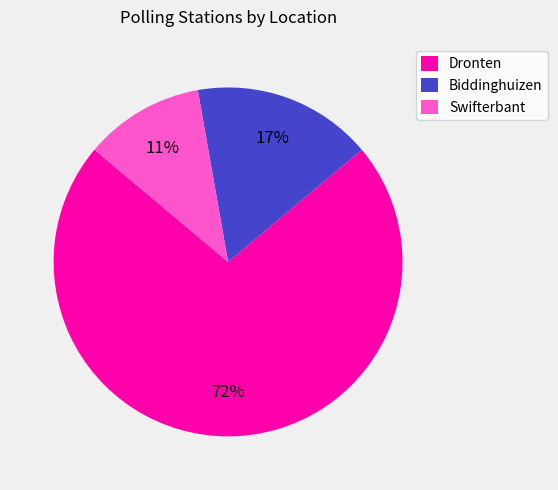

Which has a higher value, Biddinghuizen or Swifterbant?

Biddinghuizen